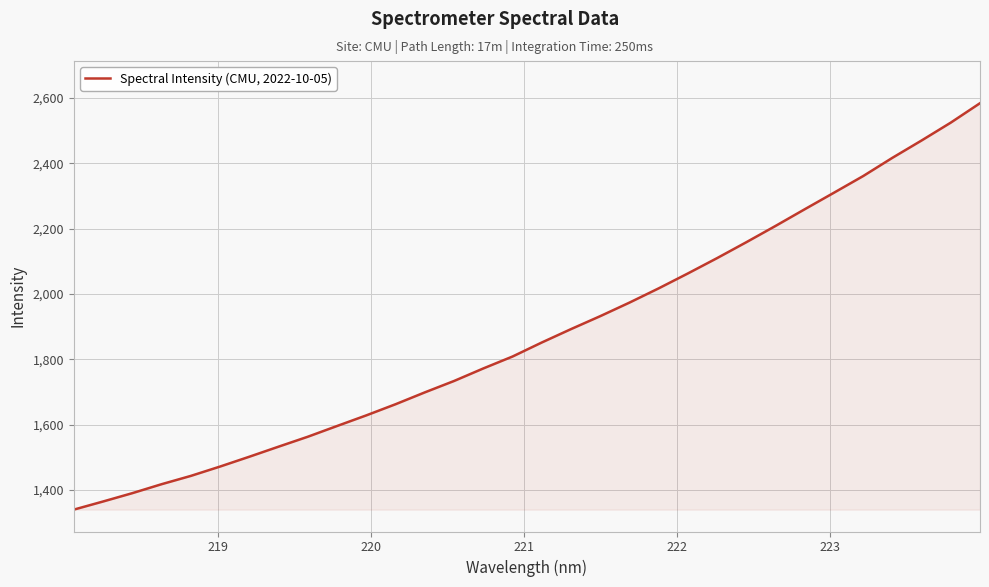

Count the number of data series in this chart.

1